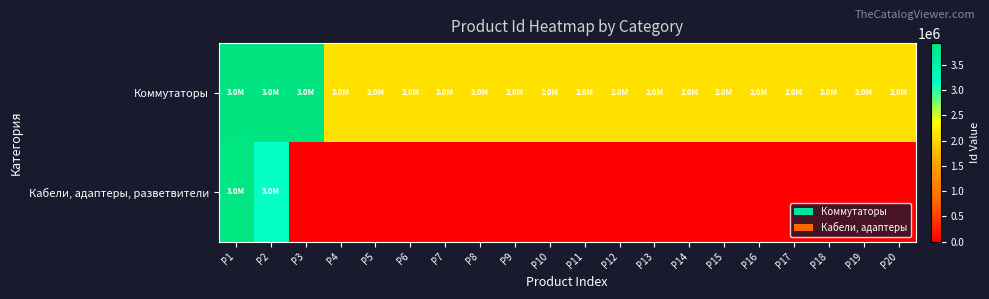

Which has a higher value, P12 or P18?

P12